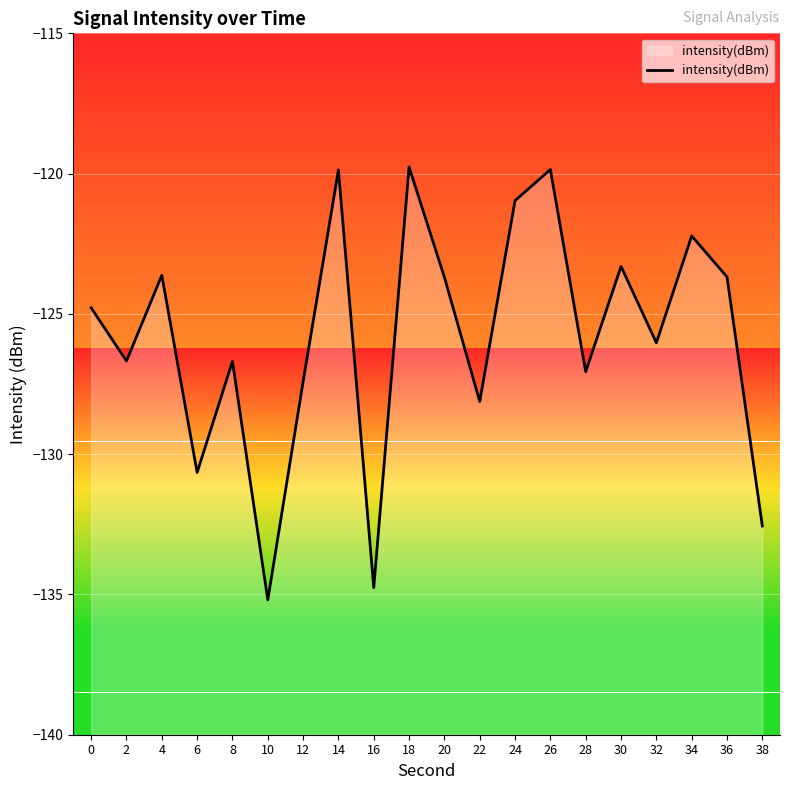

Which category has the highest value across all series?

18